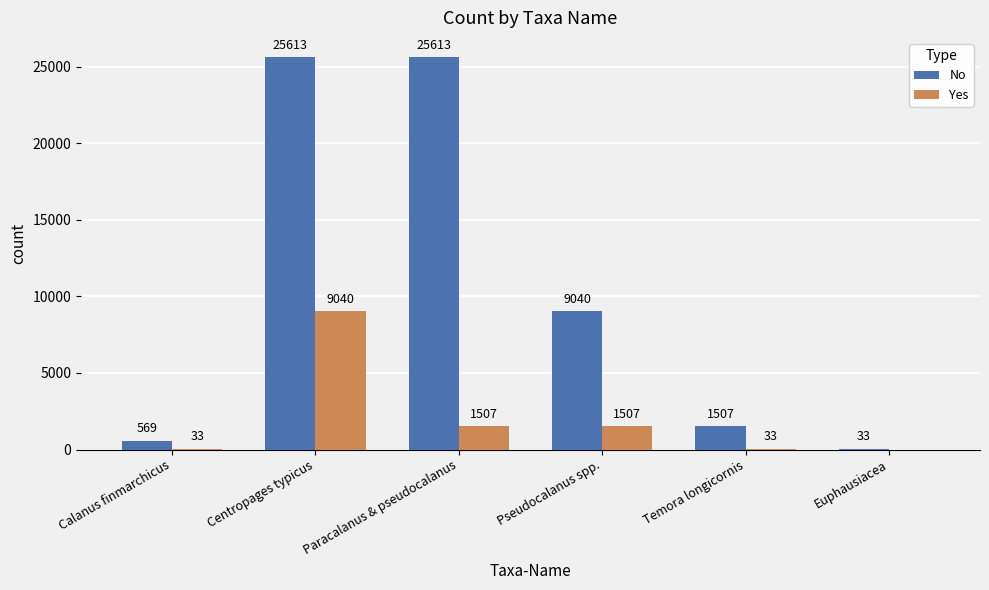

At which category is the sum across all series the highest?

Centropages typicus